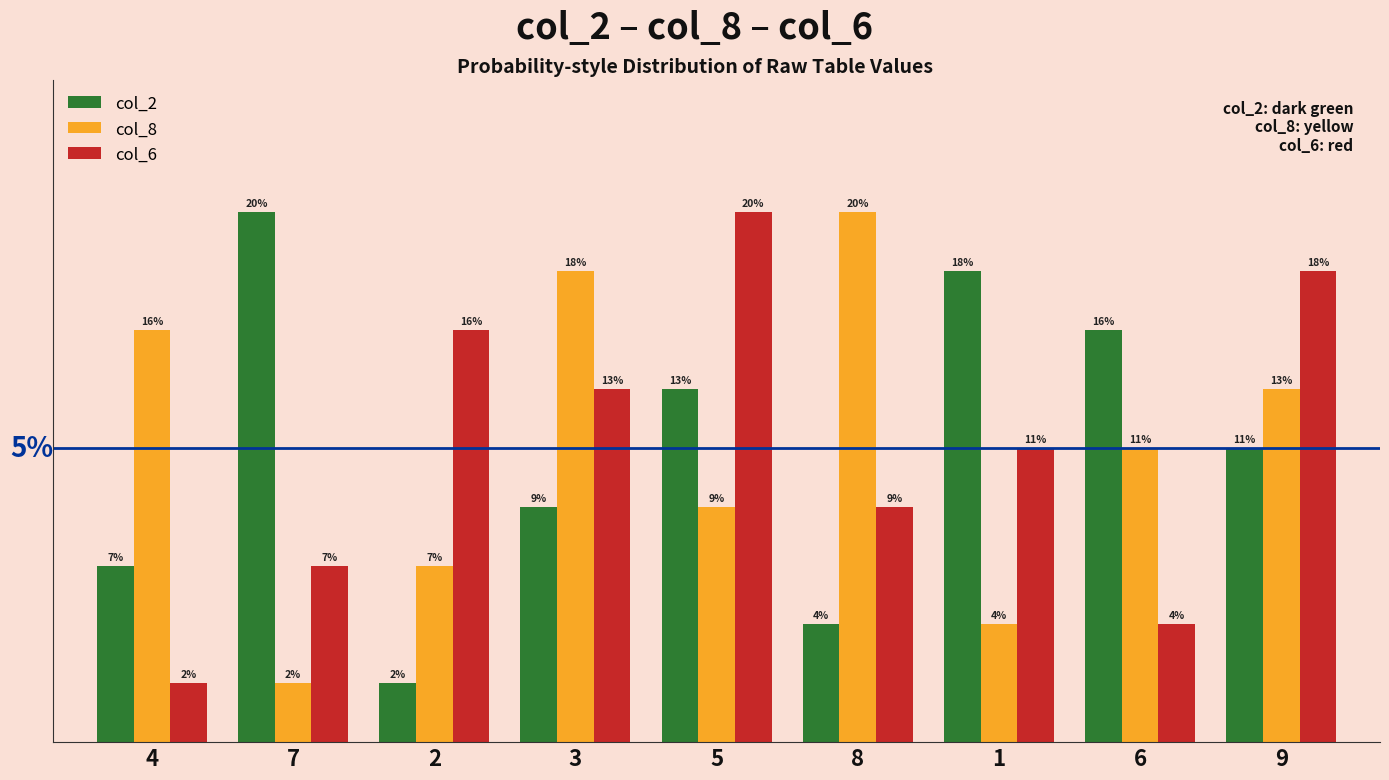

At which category is the sum across all series the highest?

5